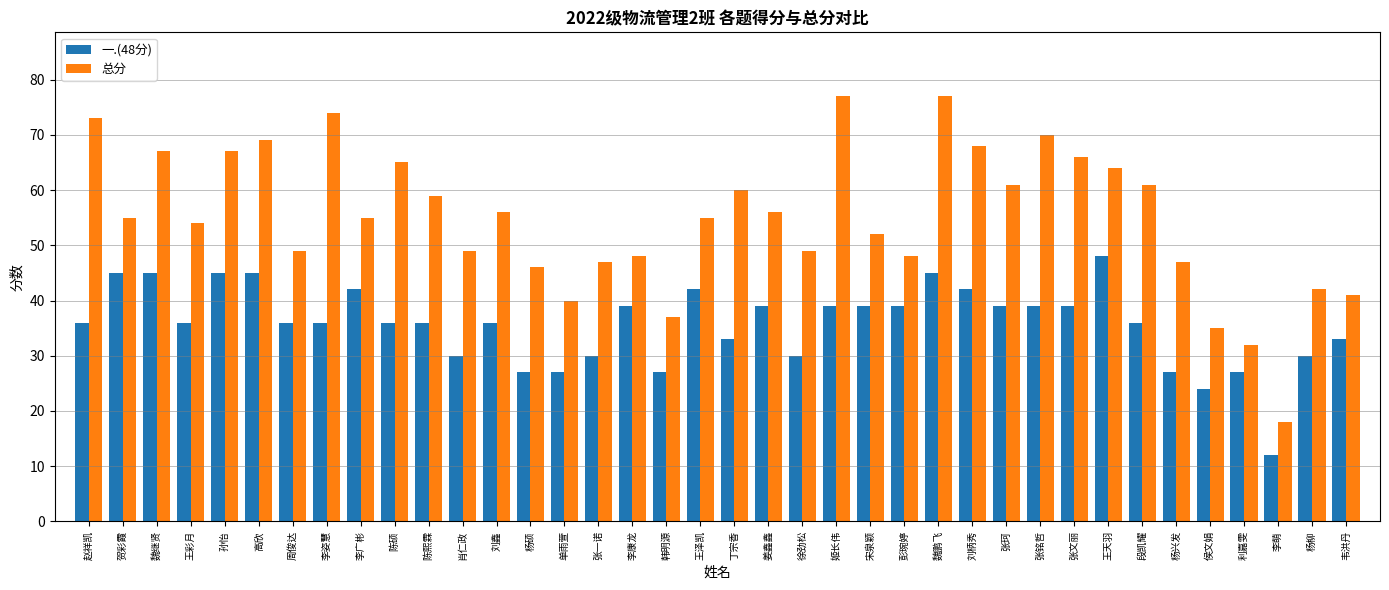

Which series has the largest range (max minus min)?

总分